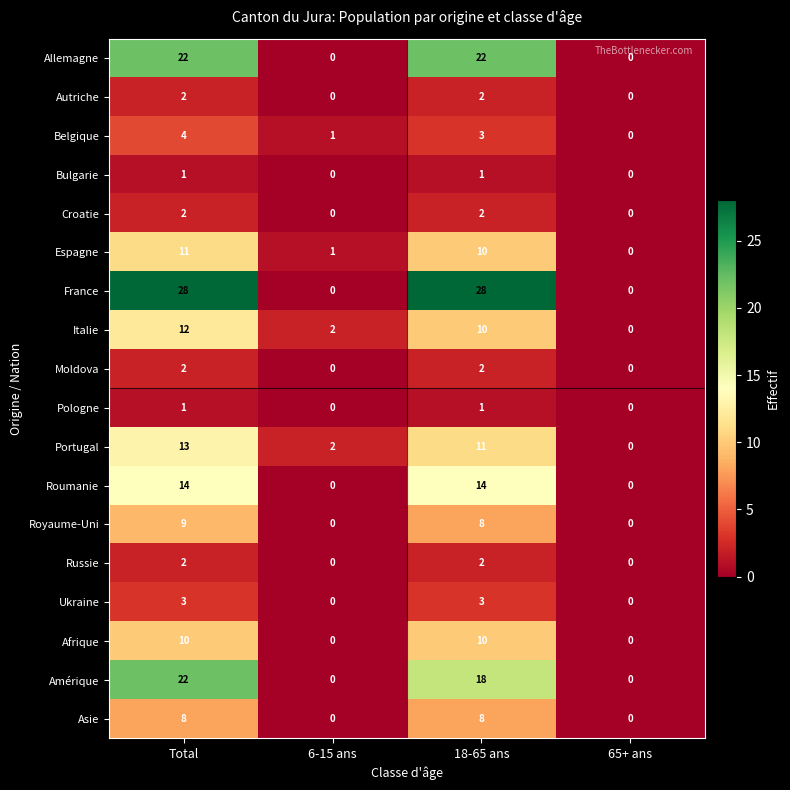

What is the approximate value of Allemagne at Total, to the nearest 5?

20